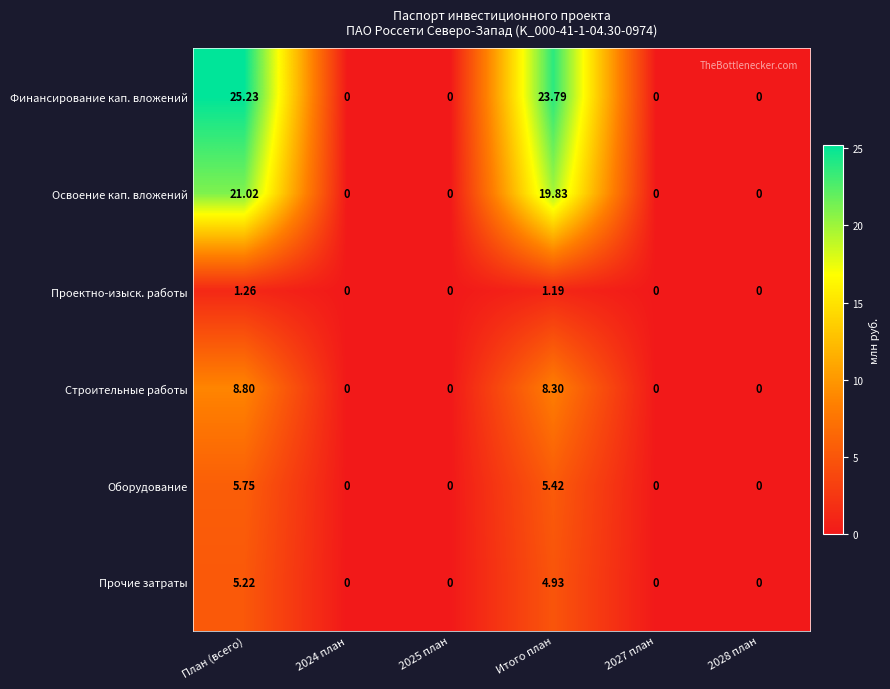

List the series in order of their peak value, highest first.

Финансирование кап. вложений, Освоение кап. вложений, Строительные работы, Оборудование, Прочие затраты, Проектно-изыск. работы